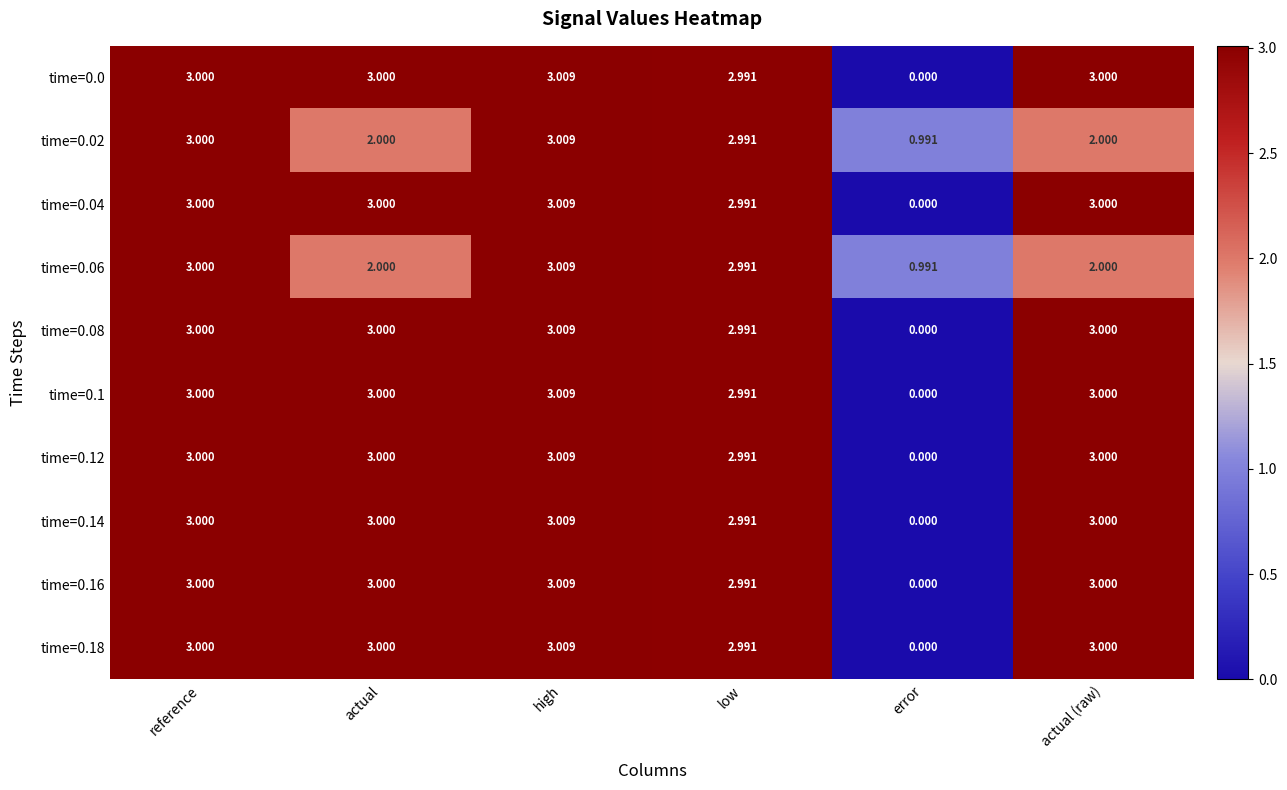

Which category has the lowest value in the time=0.06 series?

error